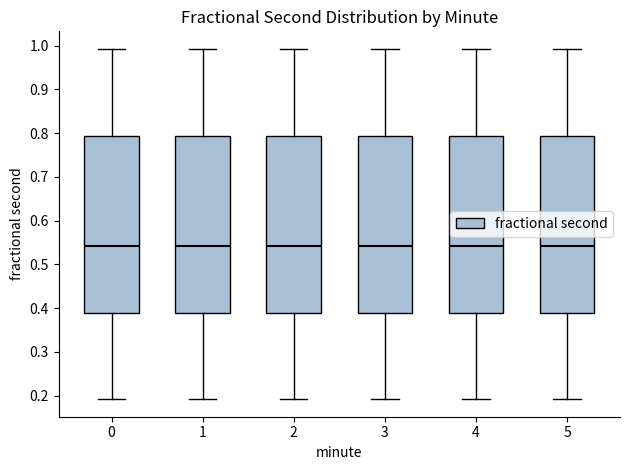

Reading left to right, read every box against the y-axis: the position of its median line, the range the box covers, and the ends of its whiskers. The values are not printed on the chart, so give them approximately, as read against the axis.

0: median 0.54, box 0.39 to 0.79, whiskers 0.19 to 0.99
1: median 0.54, box 0.39 to 0.79, whiskers 0.19 to 0.99
2: median 0.54, box 0.39 to 0.79, whiskers 0.19 to 0.99
3: median 0.54, box 0.39 to 0.79, whiskers 0.19 to 0.99
4: median 0.54, box 0.39 to 0.79, whiskers 0.19 to 0.99
5: median 0.54, box 0.39 to 0.79, whiskers 0.19 to 0.99